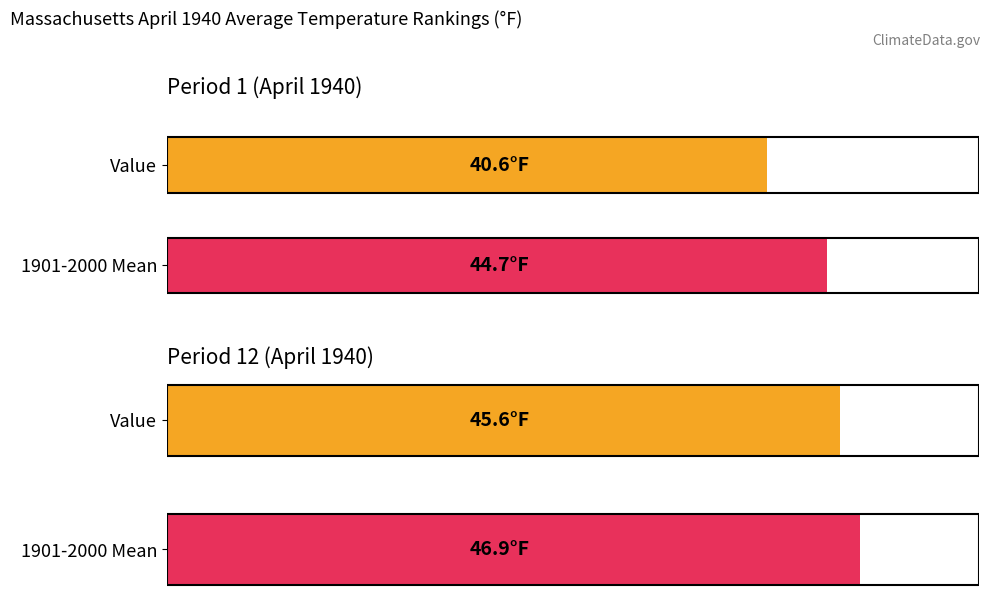

What is the greatest value displayed?

46.9